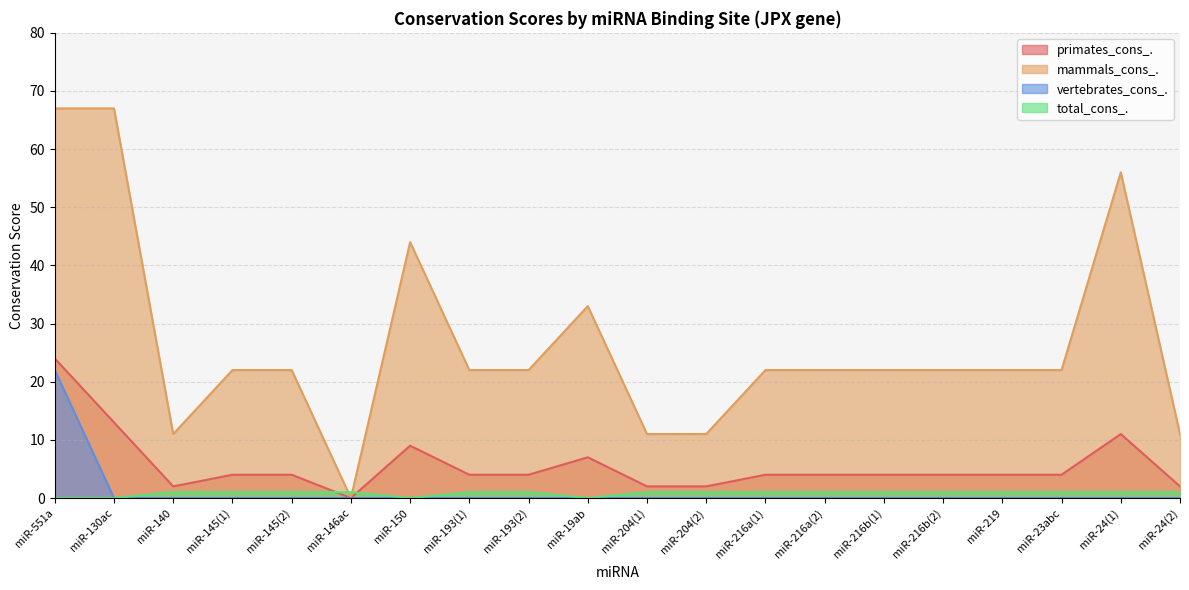

Reading left to right, what are all the values shown in this chart?

primates_cons_.: 24	13	2	4	4	0	9	4	4	7	2	2	4	4	4	4	4	4	11	2
mammals_cons_.: 67	67	11	22	22	0	44	22	22	33	11	11	22	22	22	22	22	22	56	11
vertebrates_cons_.: 22	0	0	0	0	0	0	0	0	0	0	0	0	0	0	0	0	0	0	0
total_cons_.: 0	0	1	1	1	1	0	1	1	0	1	1	1	1	1	1	1	1	1	1